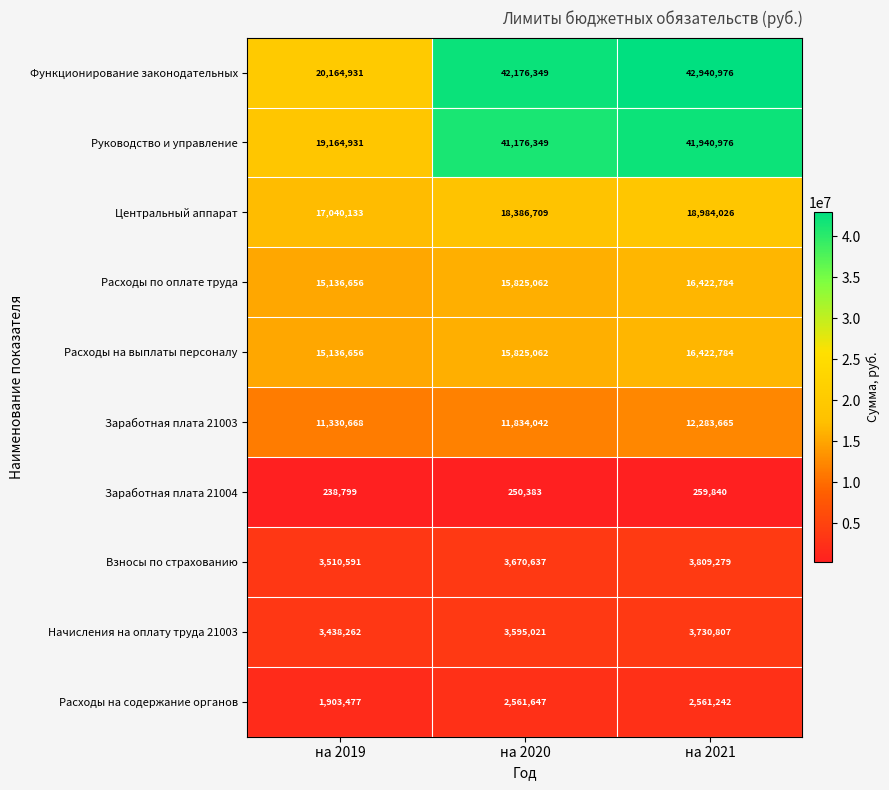

What is the difference between the highest and lowest values at на 2019?

19926132